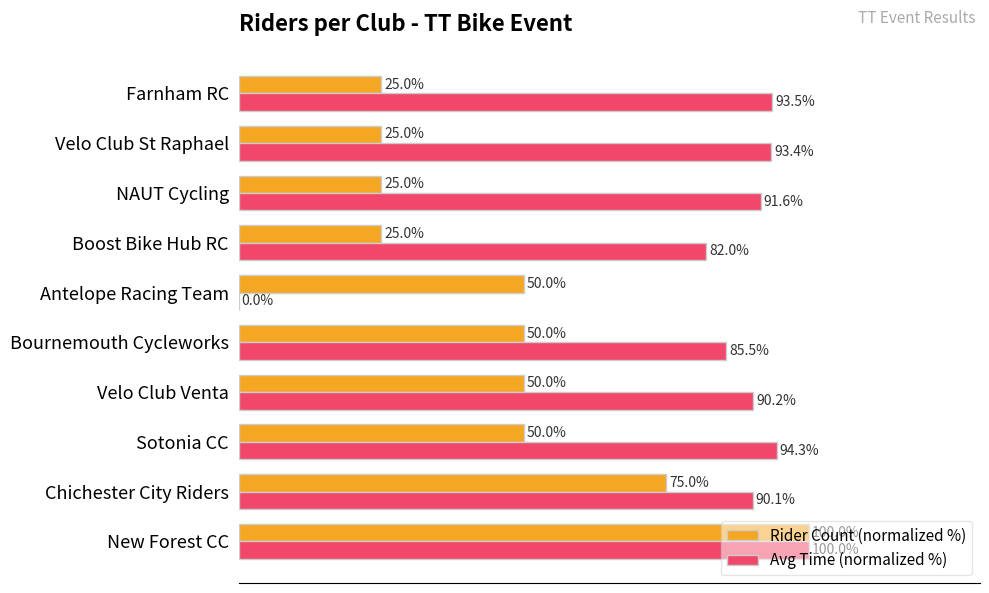

Which series has the largest total across all categories?

Avg Time (normalized %)